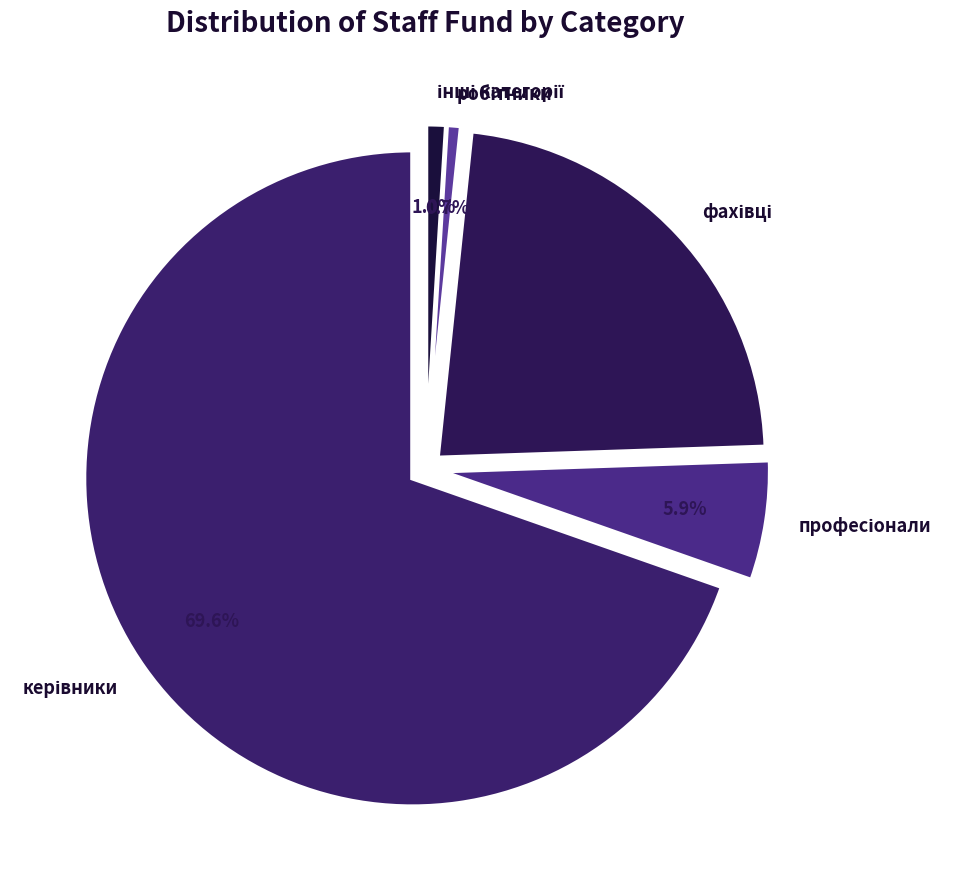

To the nearest percent, what is the difference between the largest and smallest slice percentages?

69%